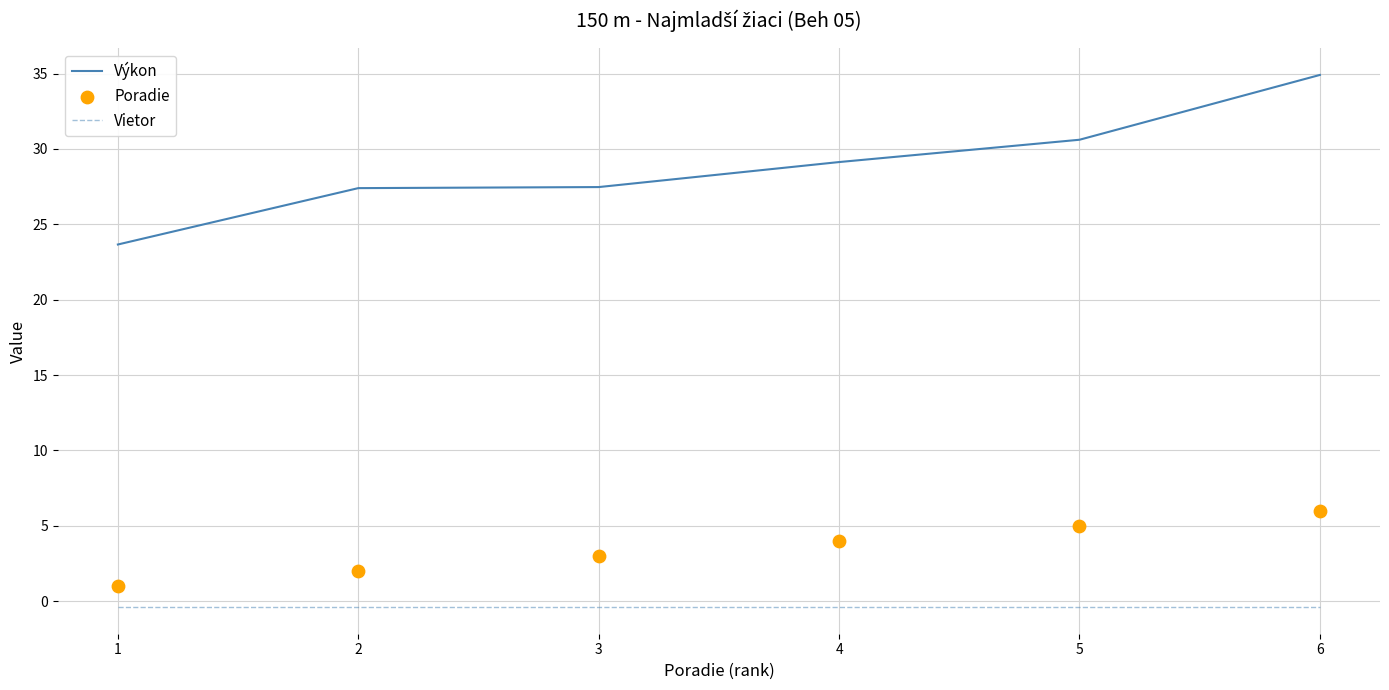

At which category is the sum across all series the highest?

6